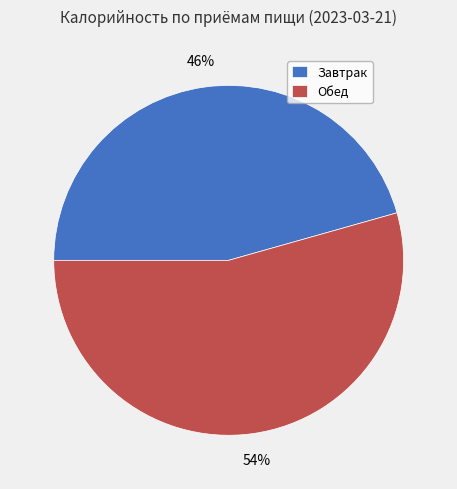

Combined, do Обед and Завтрак account for over 50%?

Yes